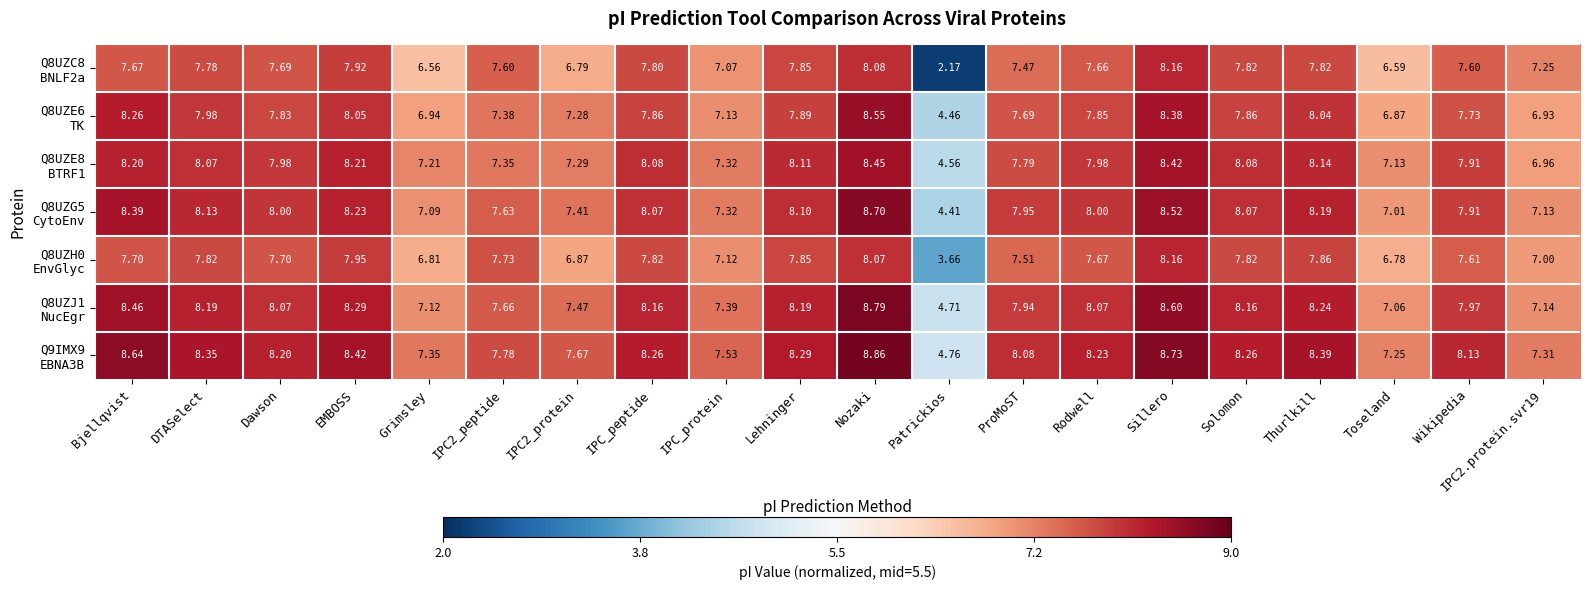

Which category has the highest value across all series?

Nozaki